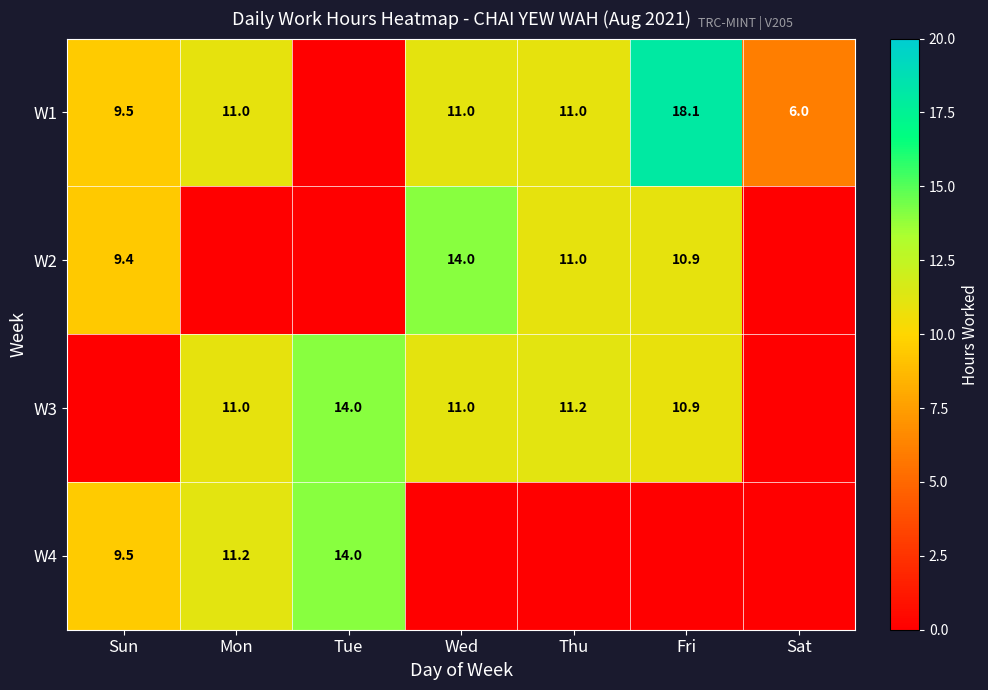

Is the value of W3 at Wed greater than the value of W2 at Sun?

Yes